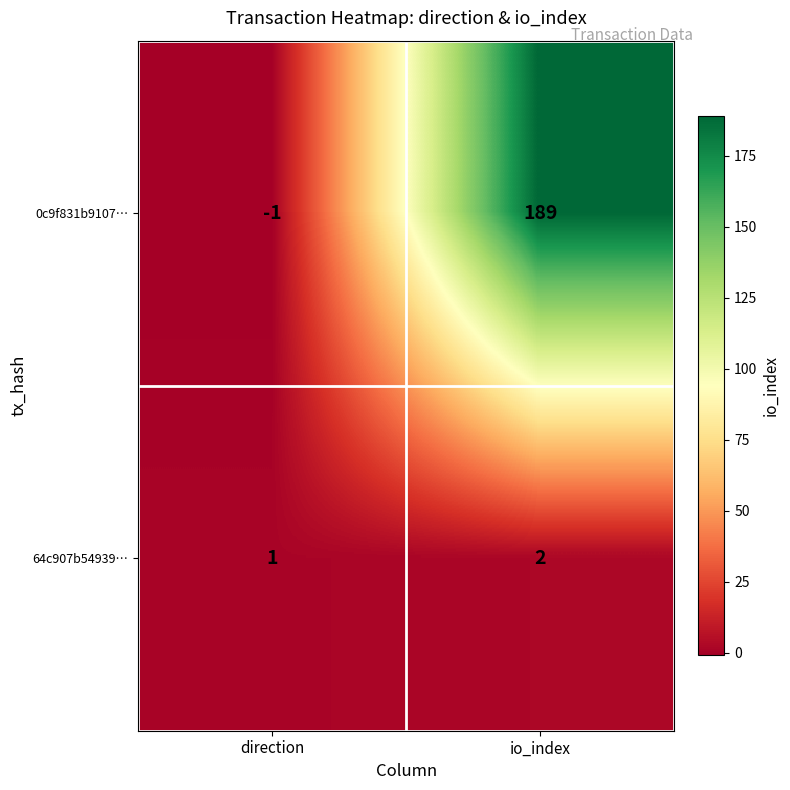

What is the spread (max minus min) of values at io_index?

187